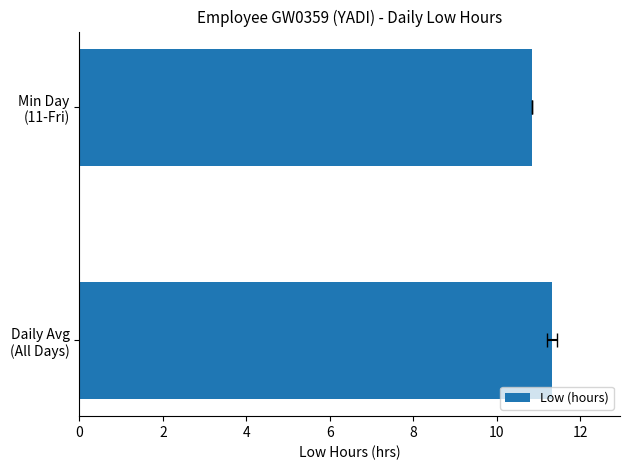

Read the value at Daily Avg (All Days).

11.3